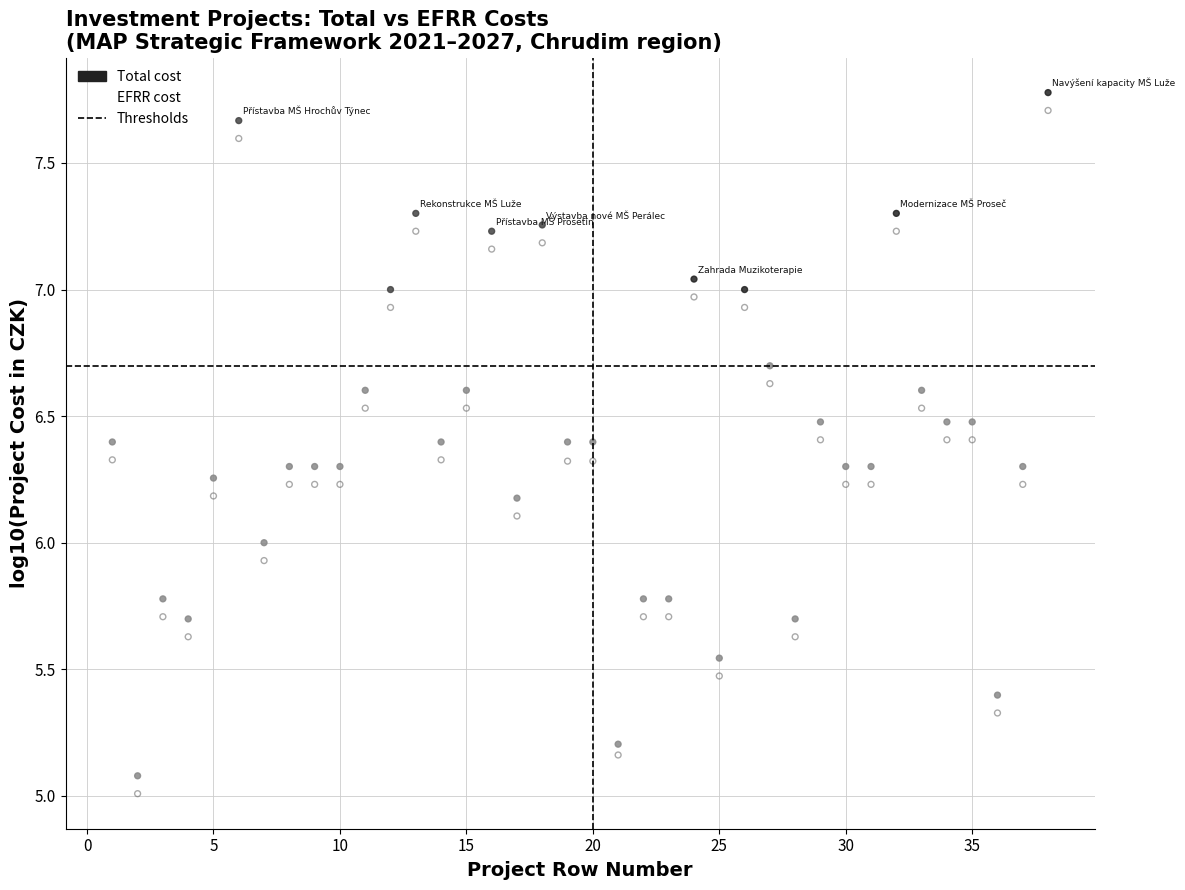

Across all data points, what is the range of Y values (max minus min)?

2.8